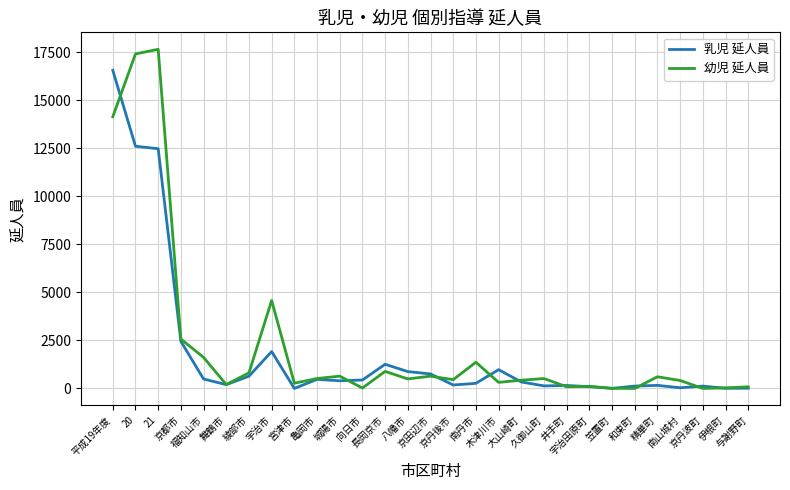

True or false: 乳児 延人員 has a value of 637 at 綾部市.

True